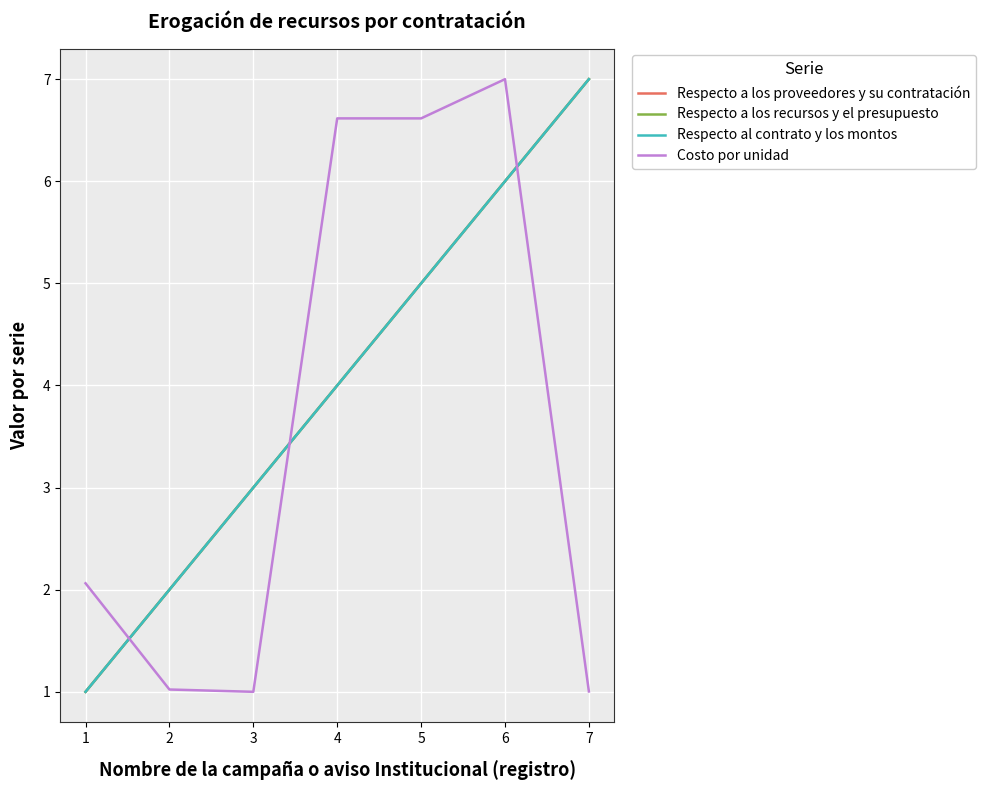

Is this an area chart (filled region under the line)?

No